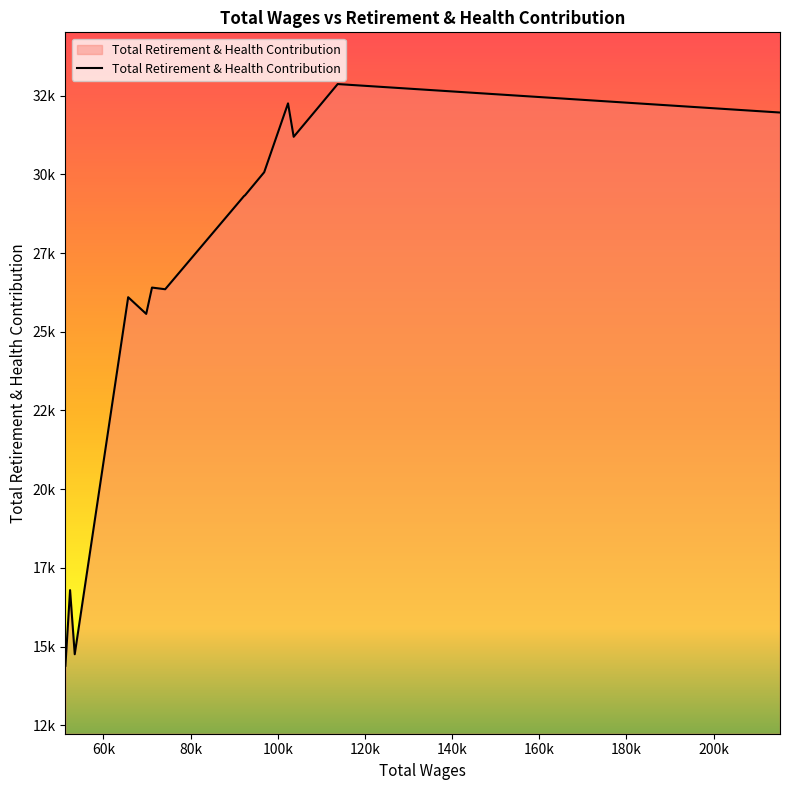

Between 51300.0 and 74191.0, which is larger?

74191.0